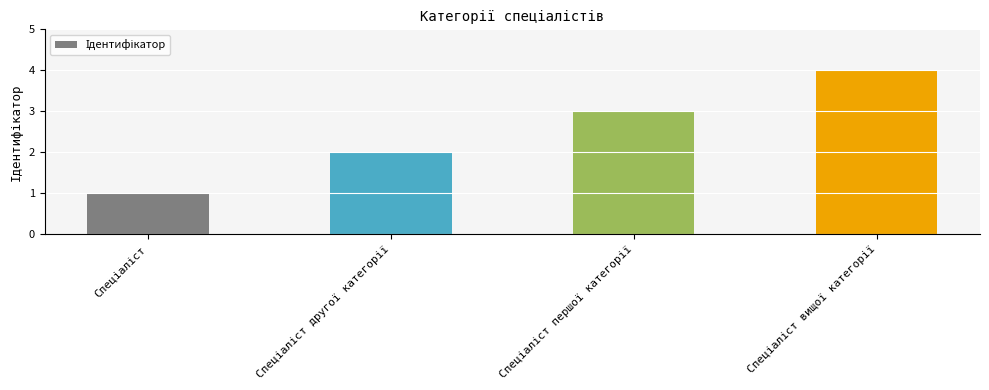

What is the sum of all values?

10